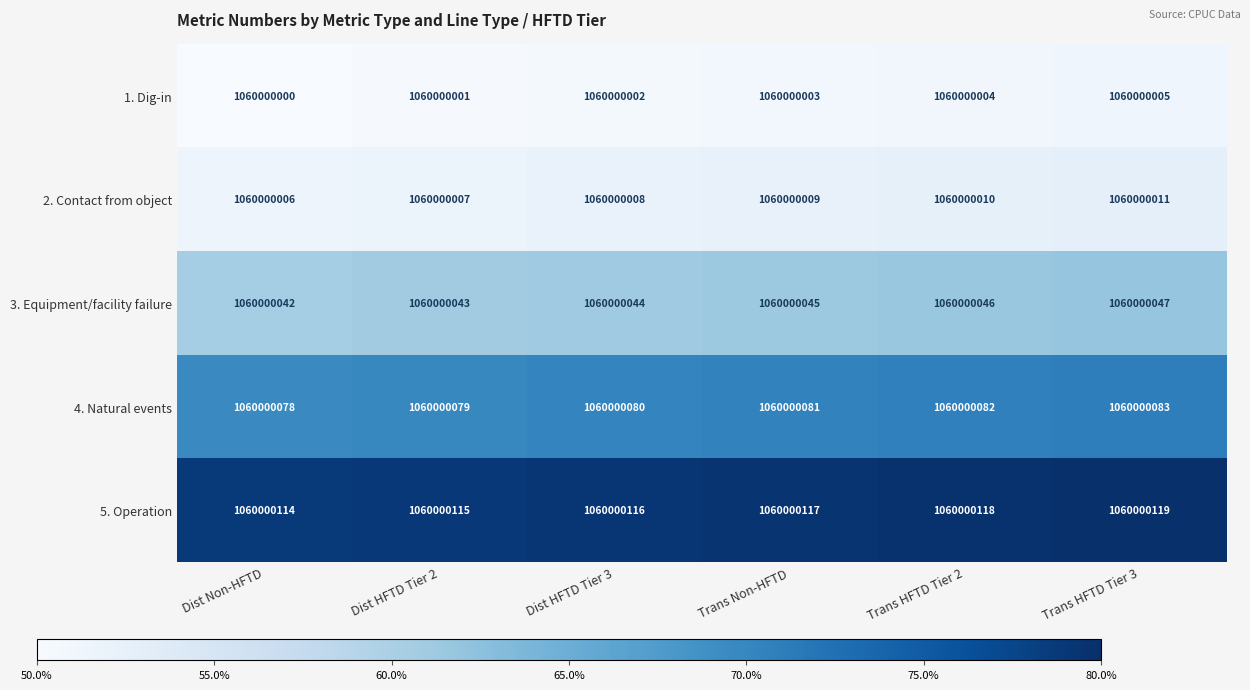

What is the average value of the 3. Equipment/facility failure series?

61.2